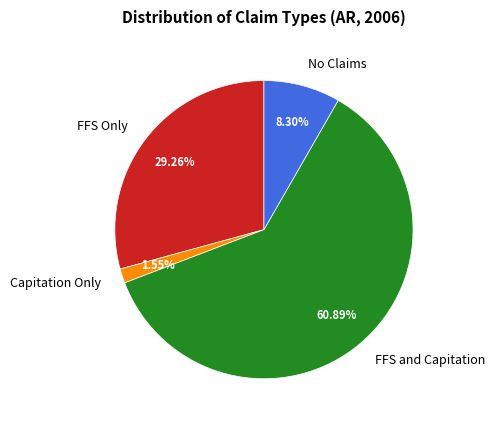

True or false: FFS Only accounts for 29% of the total.

True